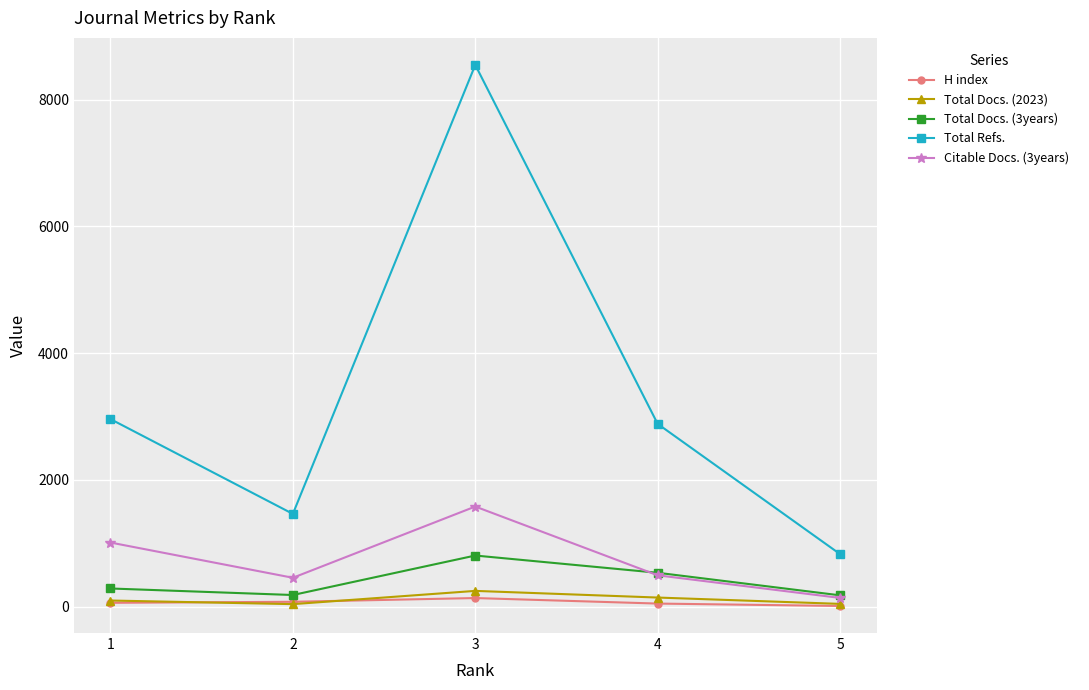

What is the difference between the maximum and second lowest values in the H index series?

87